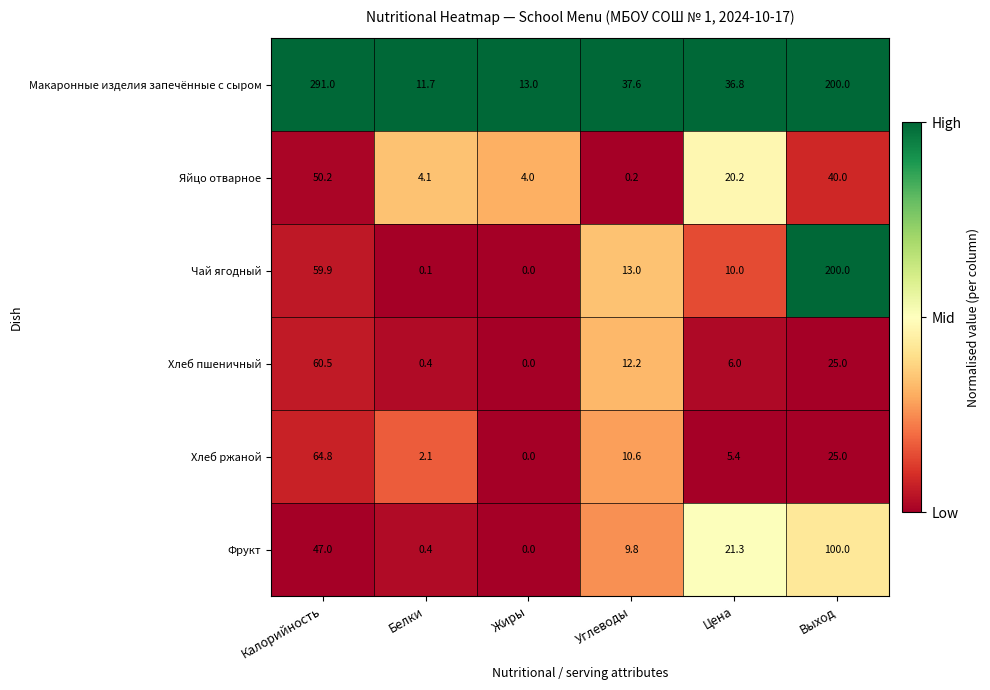

Which series has the widest spread of values?

Макаронные изделия запечённые с сыром